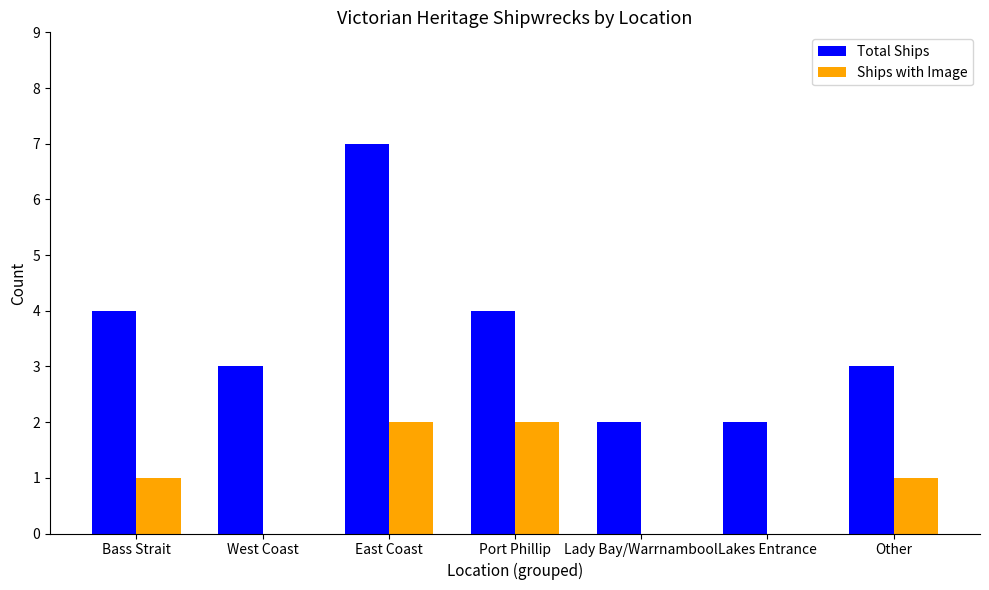

Is it true that Ships with Image equals 2 at East Coast?

True